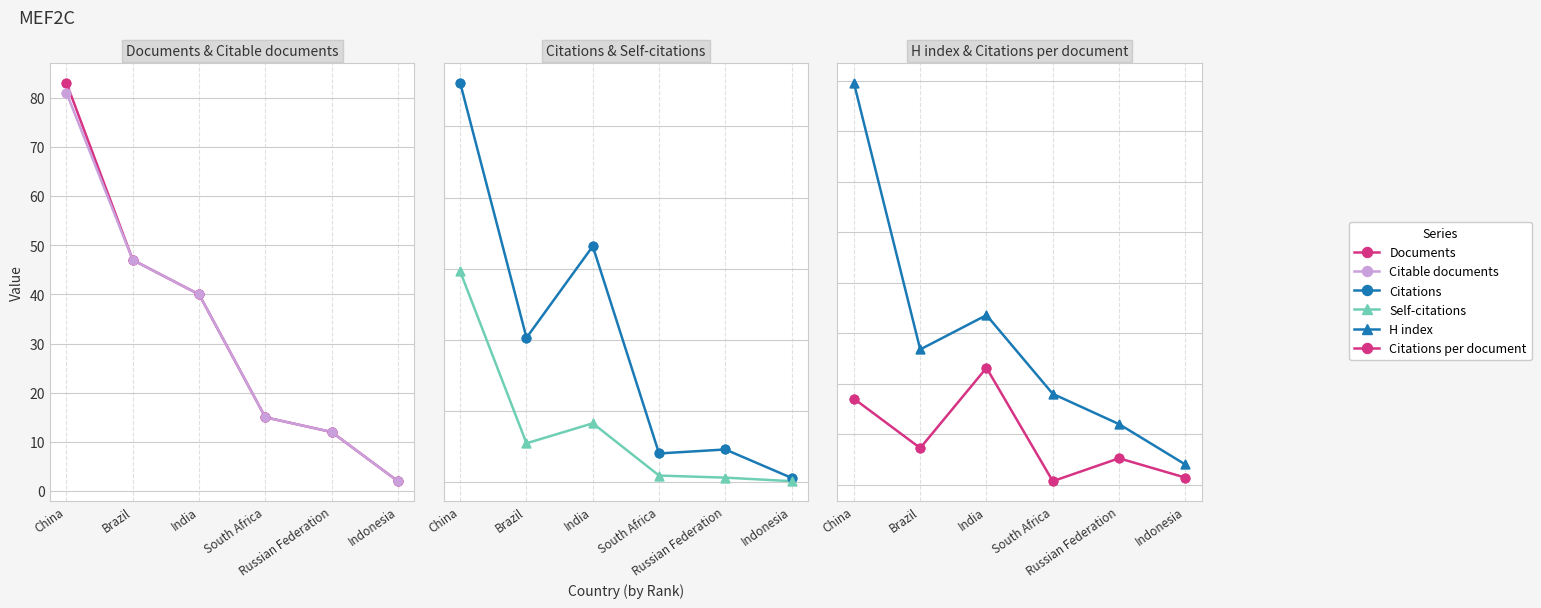

What is the total value across all series at Indonesia?

135.5